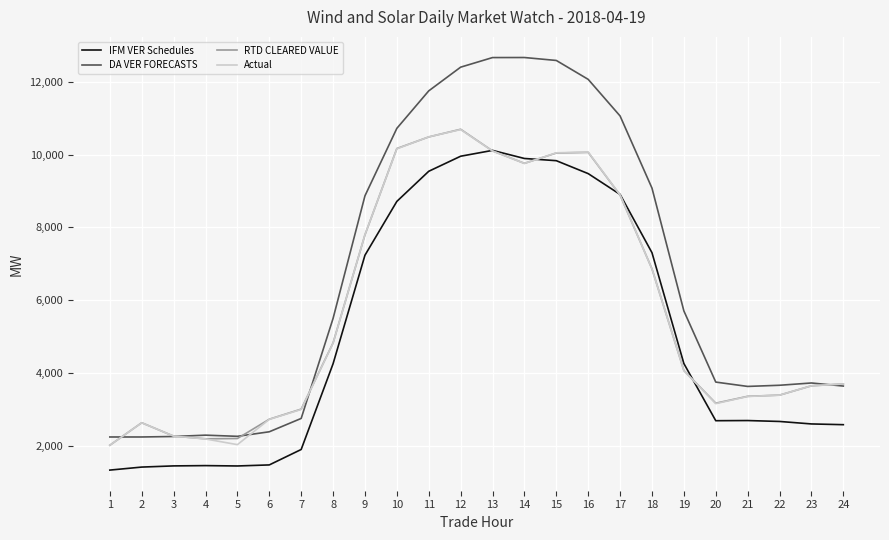

What is the sum of the DA VER FORECASTS values at 16 and 5?

14327.6